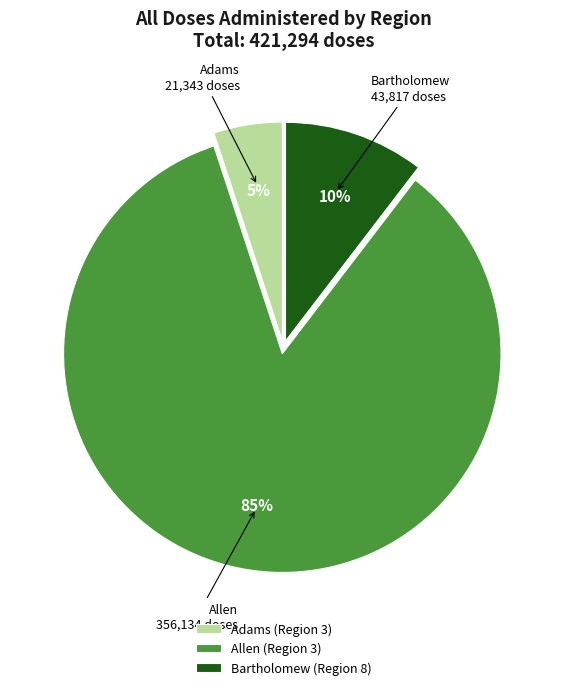

To the nearest percent, what portion does Allen (Region 3) represent?

85%